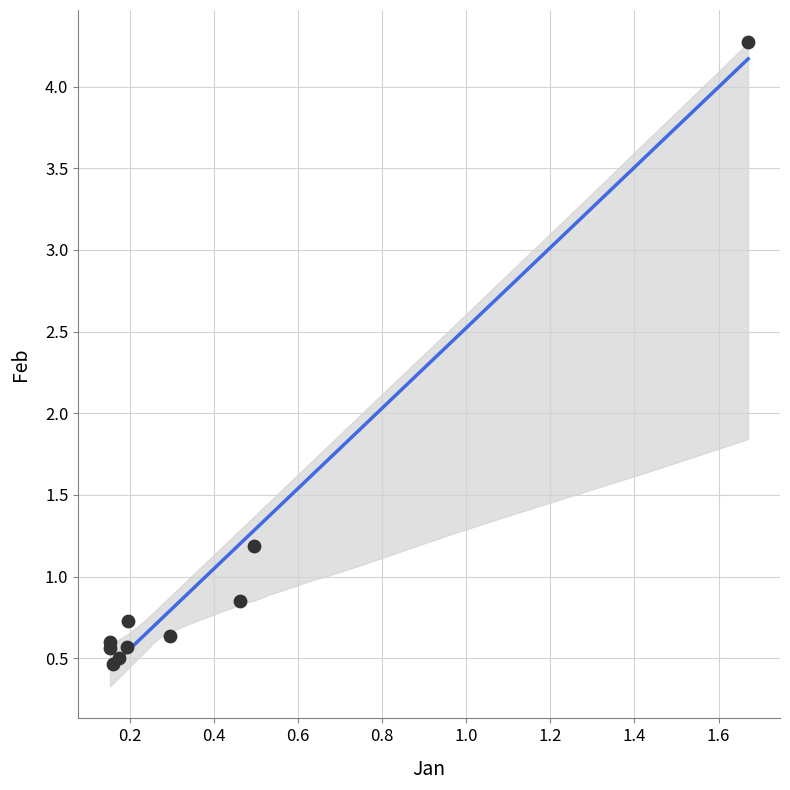

What Y value in the scatter plot is closest to 2?

1.2